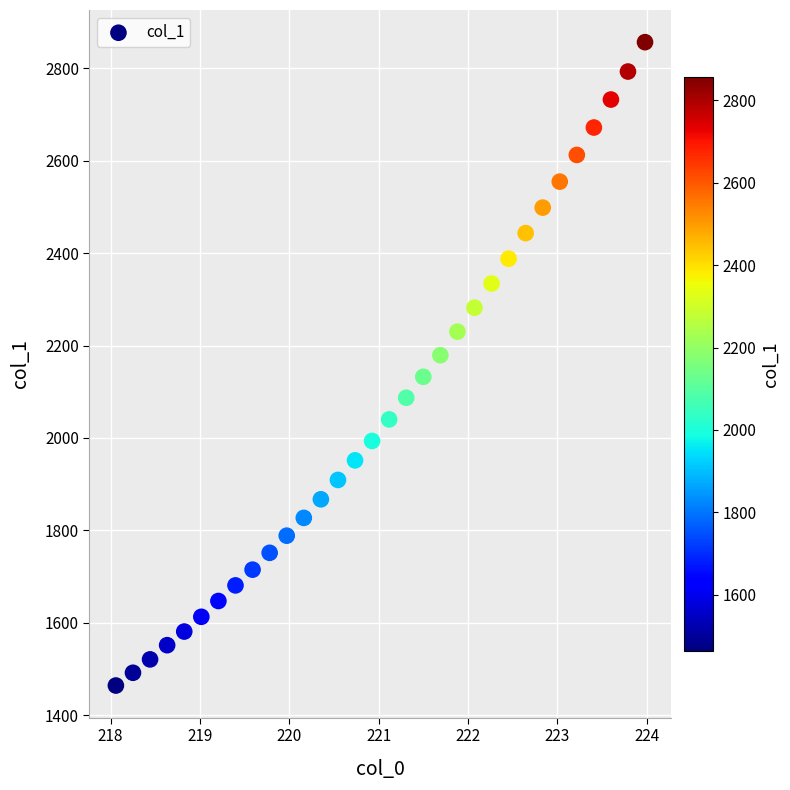

What is the range of X values (max minus min)?

5.9